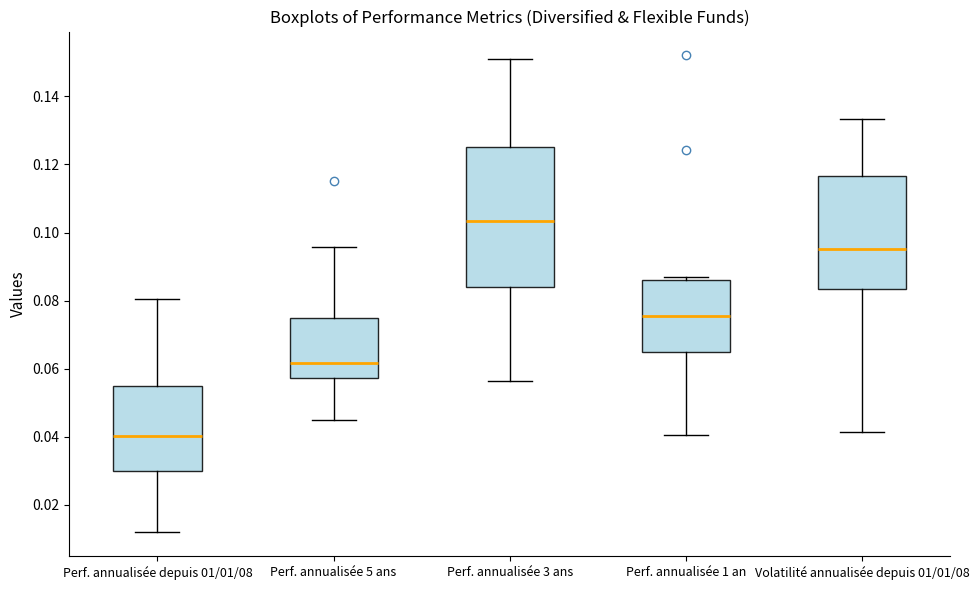

Reading left to right, read every box against the y-axis: the position of its median line, the range the box covers, and the ends of its whiskers. The values are not printed on the chart, so give them approximately, as read against the axis.

Perf. annualisée depuis 01/01/08: median 0.040, box 0.030 to 0.054, whiskers 0.012 to 0.080
Perf. annualisée 5 ans: median 0.062, box 0.058 to 0.074, whiskers 0.044 to 0.096
Perf. annualisée 3 ans: median 0.104, box 0.084 to 0.126, whiskers 0.056 to 0.150
Perf. annualisée 1 an: median 0.076, box 0.064 to 0.086, whiskers 0.040 to 0.088
Volatilité annualisée depuis 01/01/08: median 0.096, box 0.084 to 0.116, whiskers 0.042 to 0.134